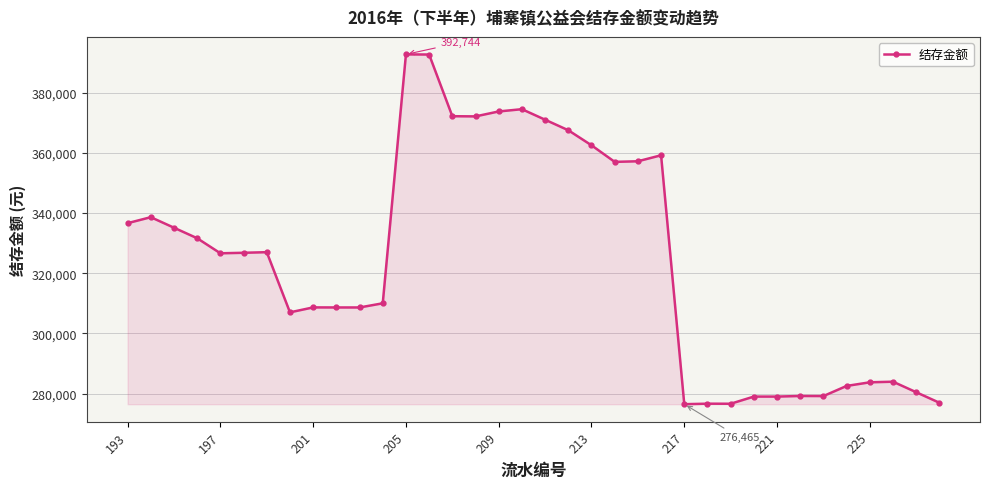

What is the average value?

324209.9